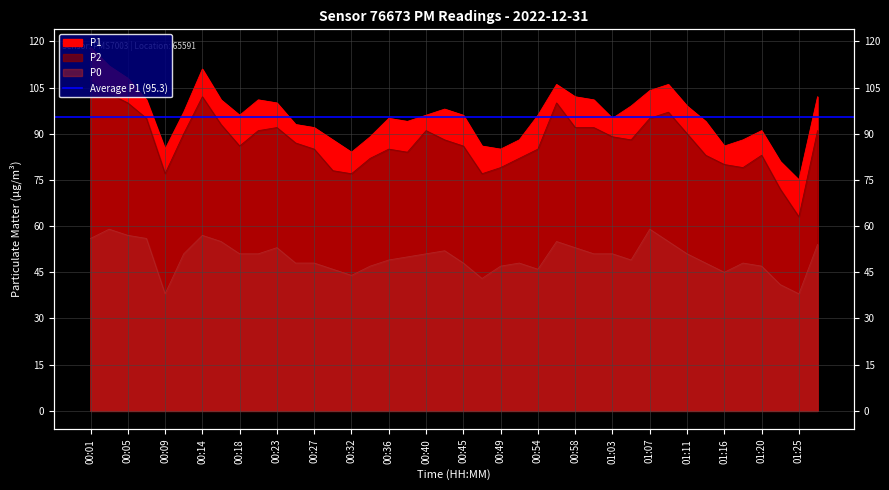

Which has a higher value, 00:01 or 01:23?

00:01